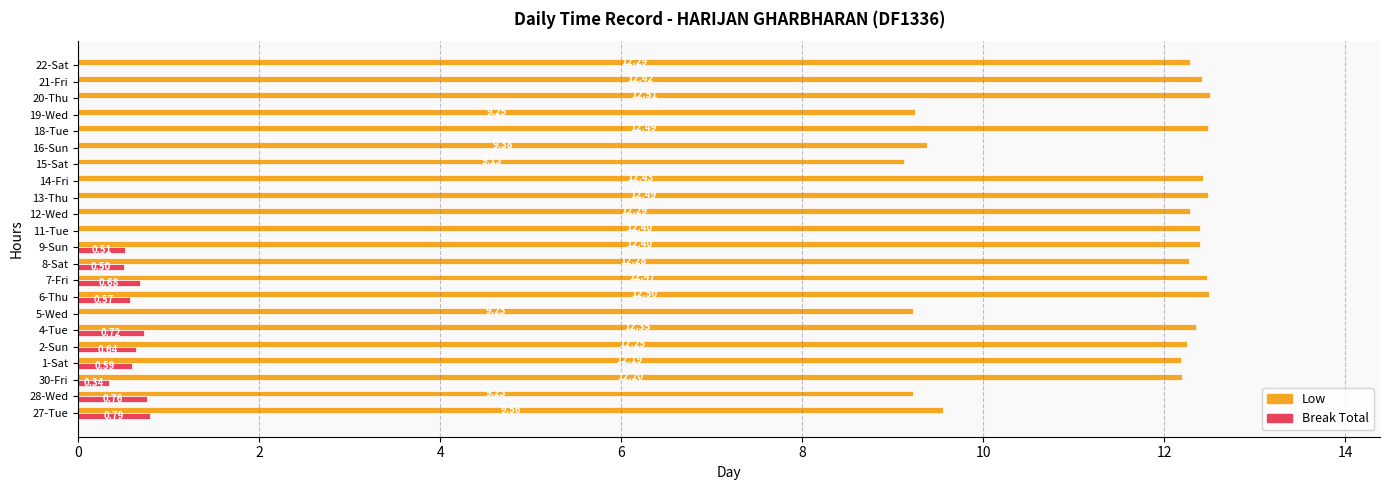

Between 28-Wed and 18-Tue, which series saw the biggest shift?

Low